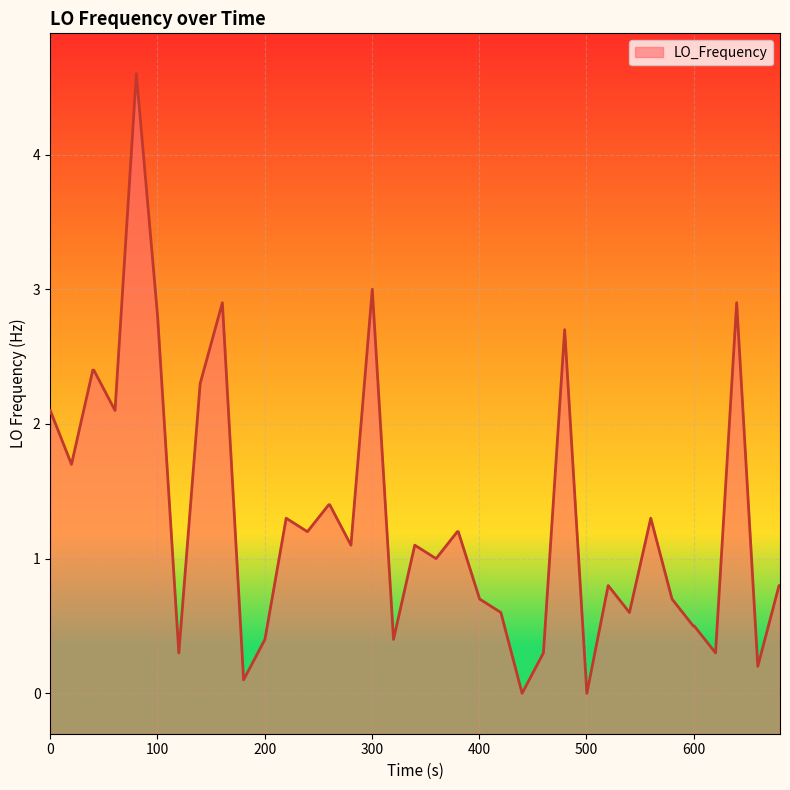

What is the difference between the maximum and minimum values?

4.6